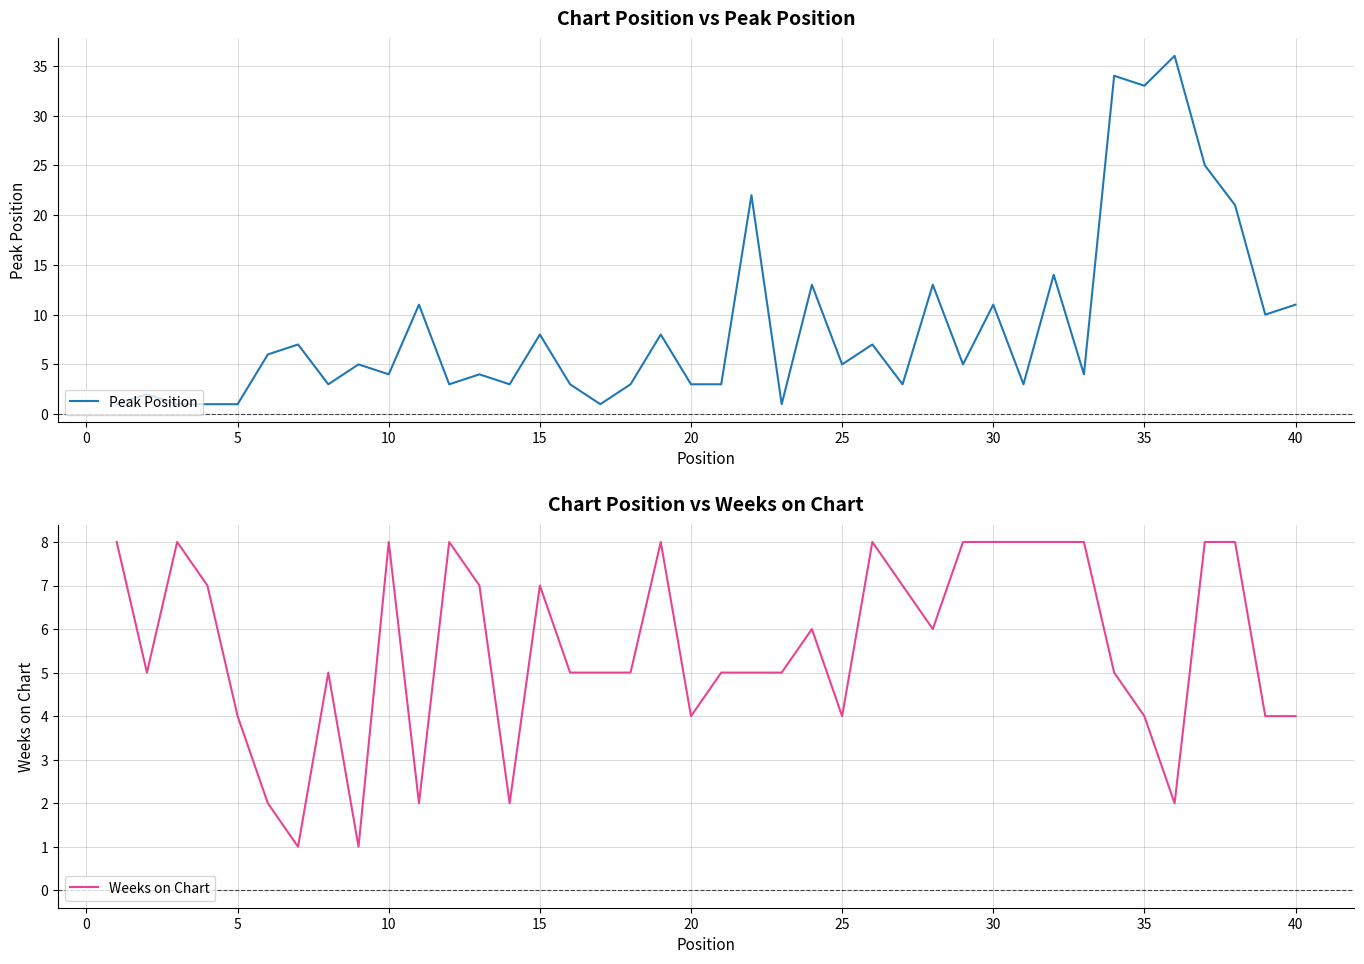

Reading right to left, what are all the values shown in this chart?

Peak Position: 11	10	21	25	36	33	34	4	14	3	11	5	13	3	7	5	13	1	22	3	3	8	3	1	3	8	3	4	3	11	4	5	3	7	6	1	1	1	2	1
Weeks on Chart: 4	4	8	8	2	4	5	8	8	8	8	8	6	7	8	4	6	5	5	5	4	8	5	5	5	7	2	7	8	2	8	1	5	1	2	4	7	8	5	8